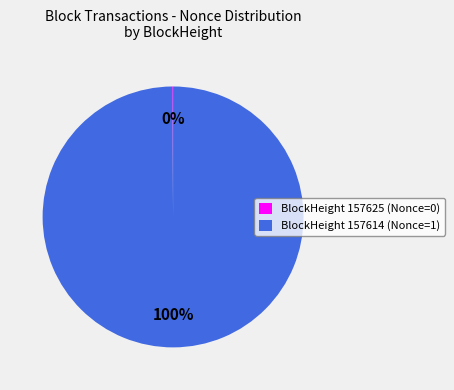

Is it true that BlockHeight 157614 (Nonce=1) is 100% of the pie?

True